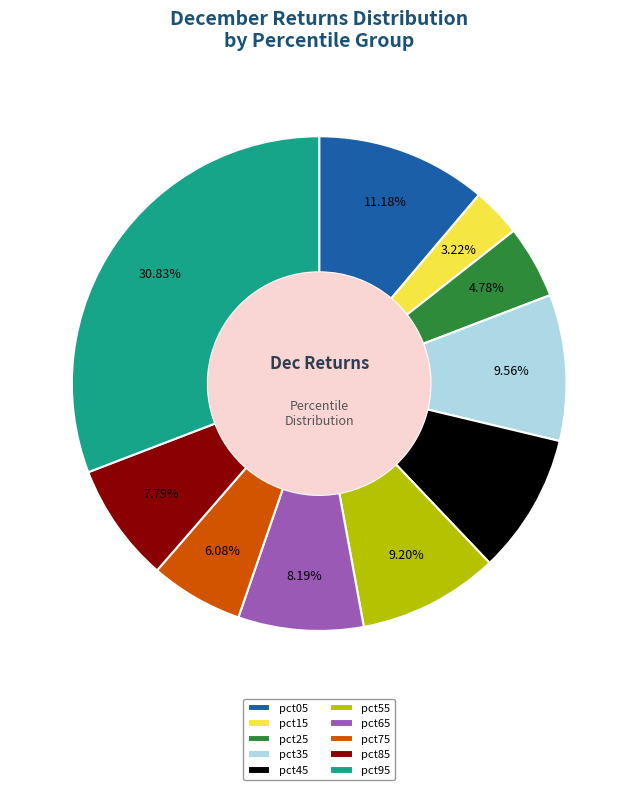

Which slice is the smallest?

pct15